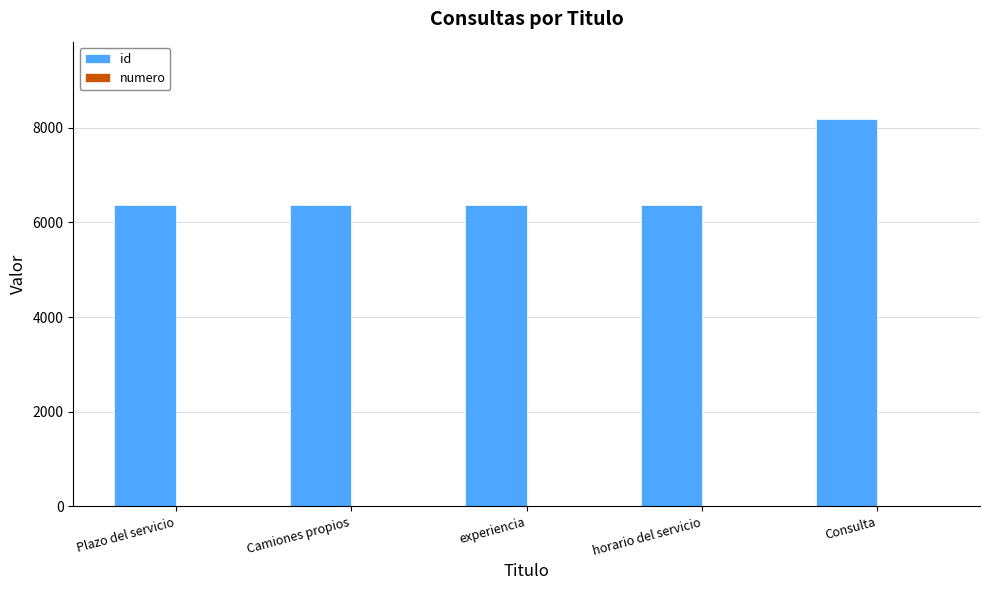

At which label is id closest to 7276?

horario del servicio